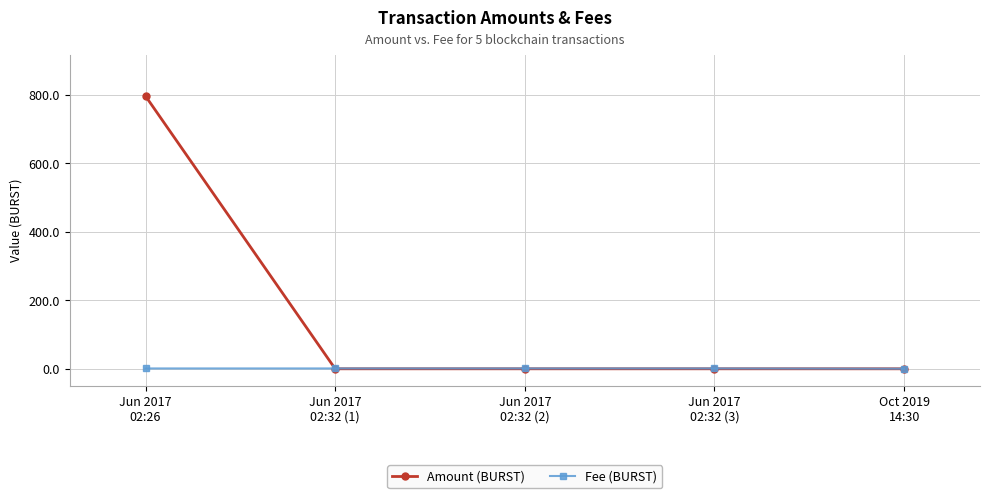

How many categories are shown in the chart?

5